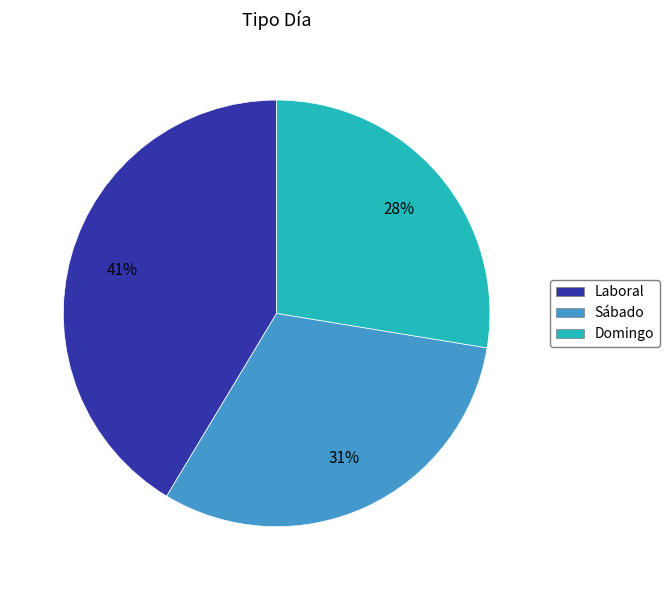

Is Sábado the majority of the pie?

No